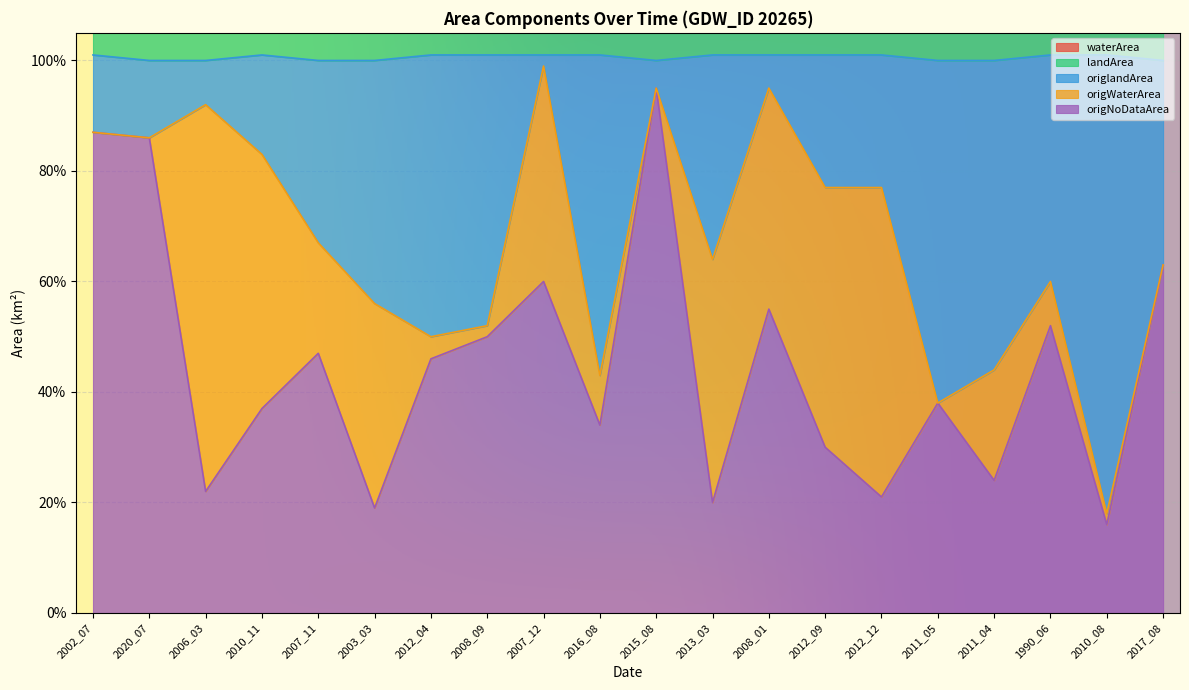

How many landArea values are between 1 and 2?

20